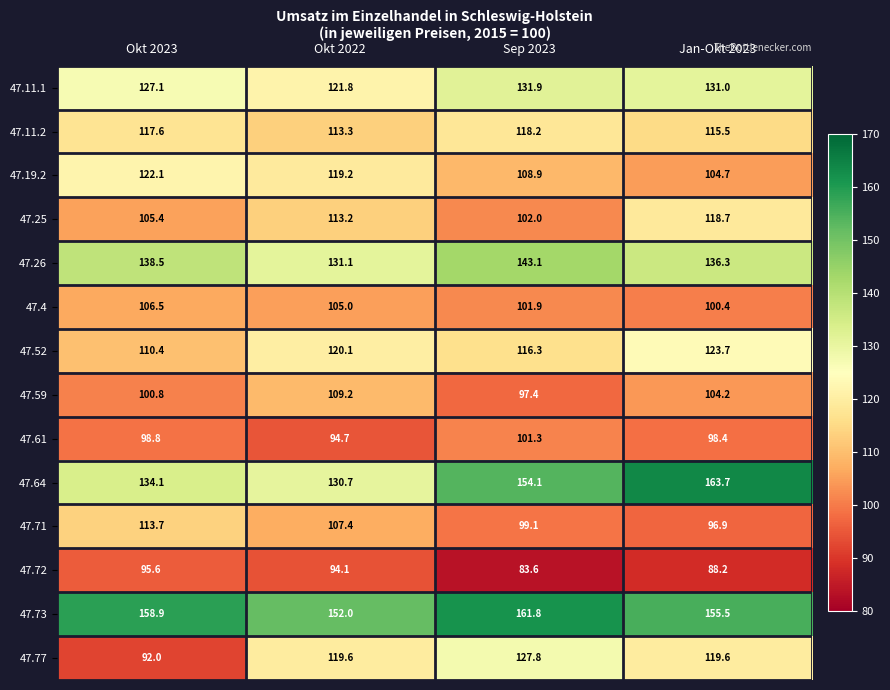

What is the difference between the maximum and second lowest values in the 47.59 series?

8.4